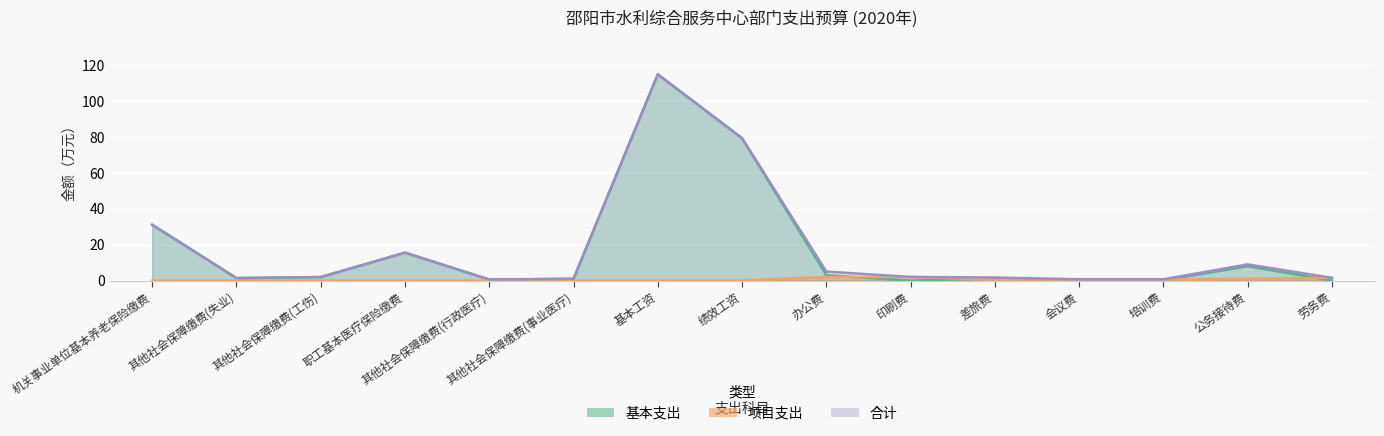

List the series in order of their peak value, lowest first.

项目支出, 基本支出, 合计